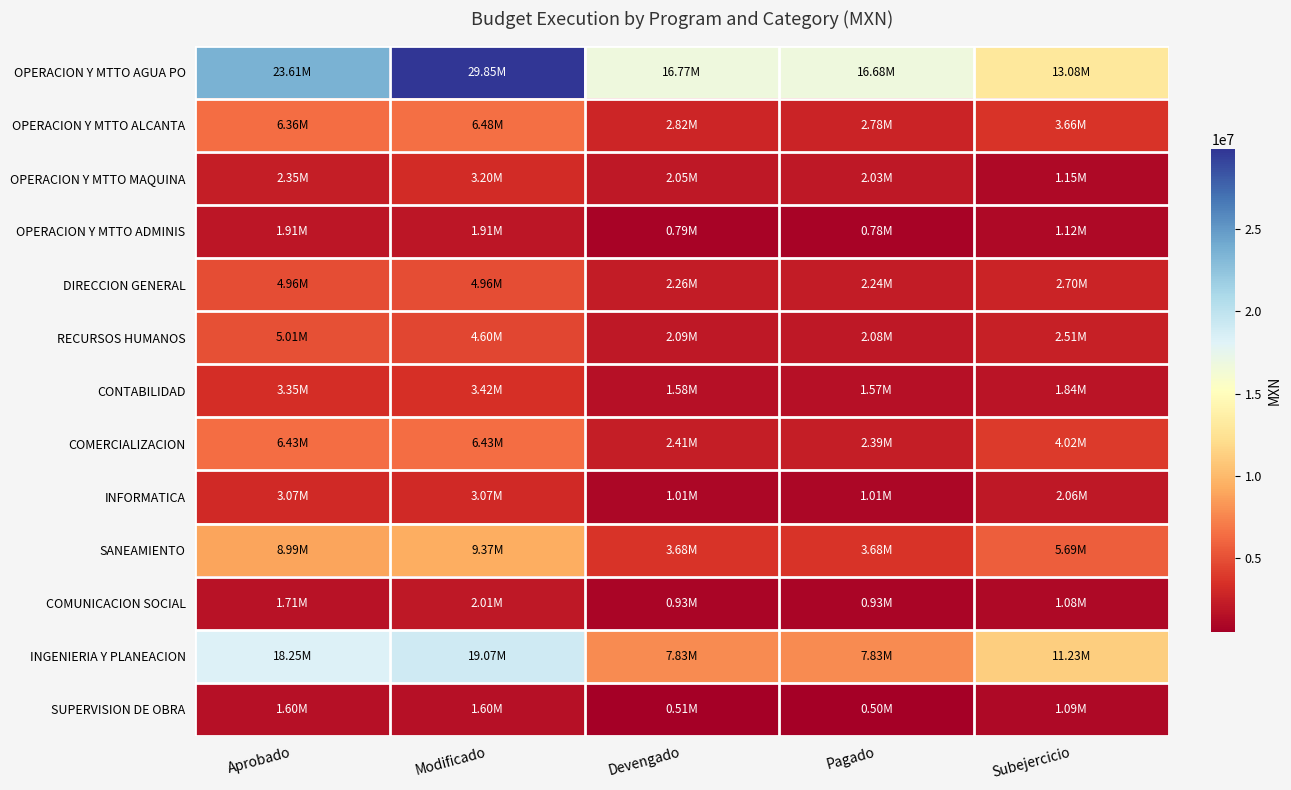

How many distinct data groups are displayed?

13